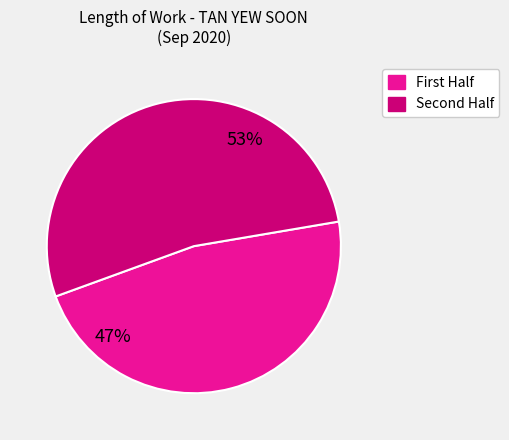

Is there a majority slice in this chart?

Yes